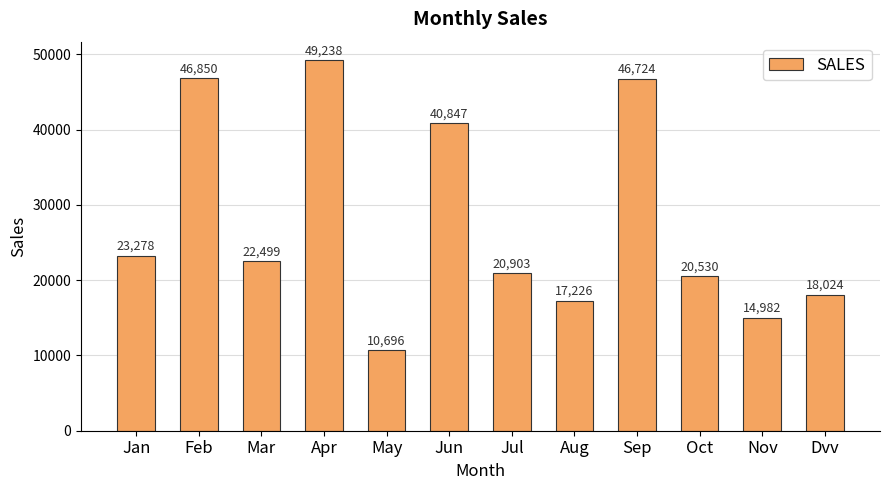

Which label corresponds to the smallest value in the chart?

May